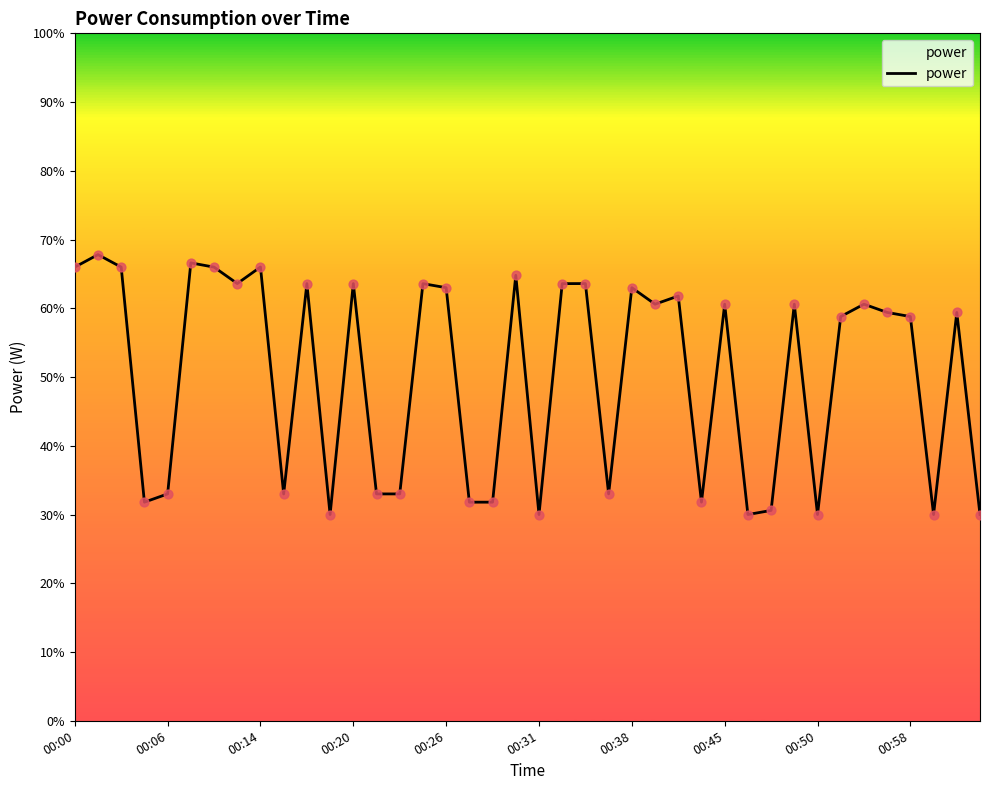

What is the greatest value displayed?

67.8